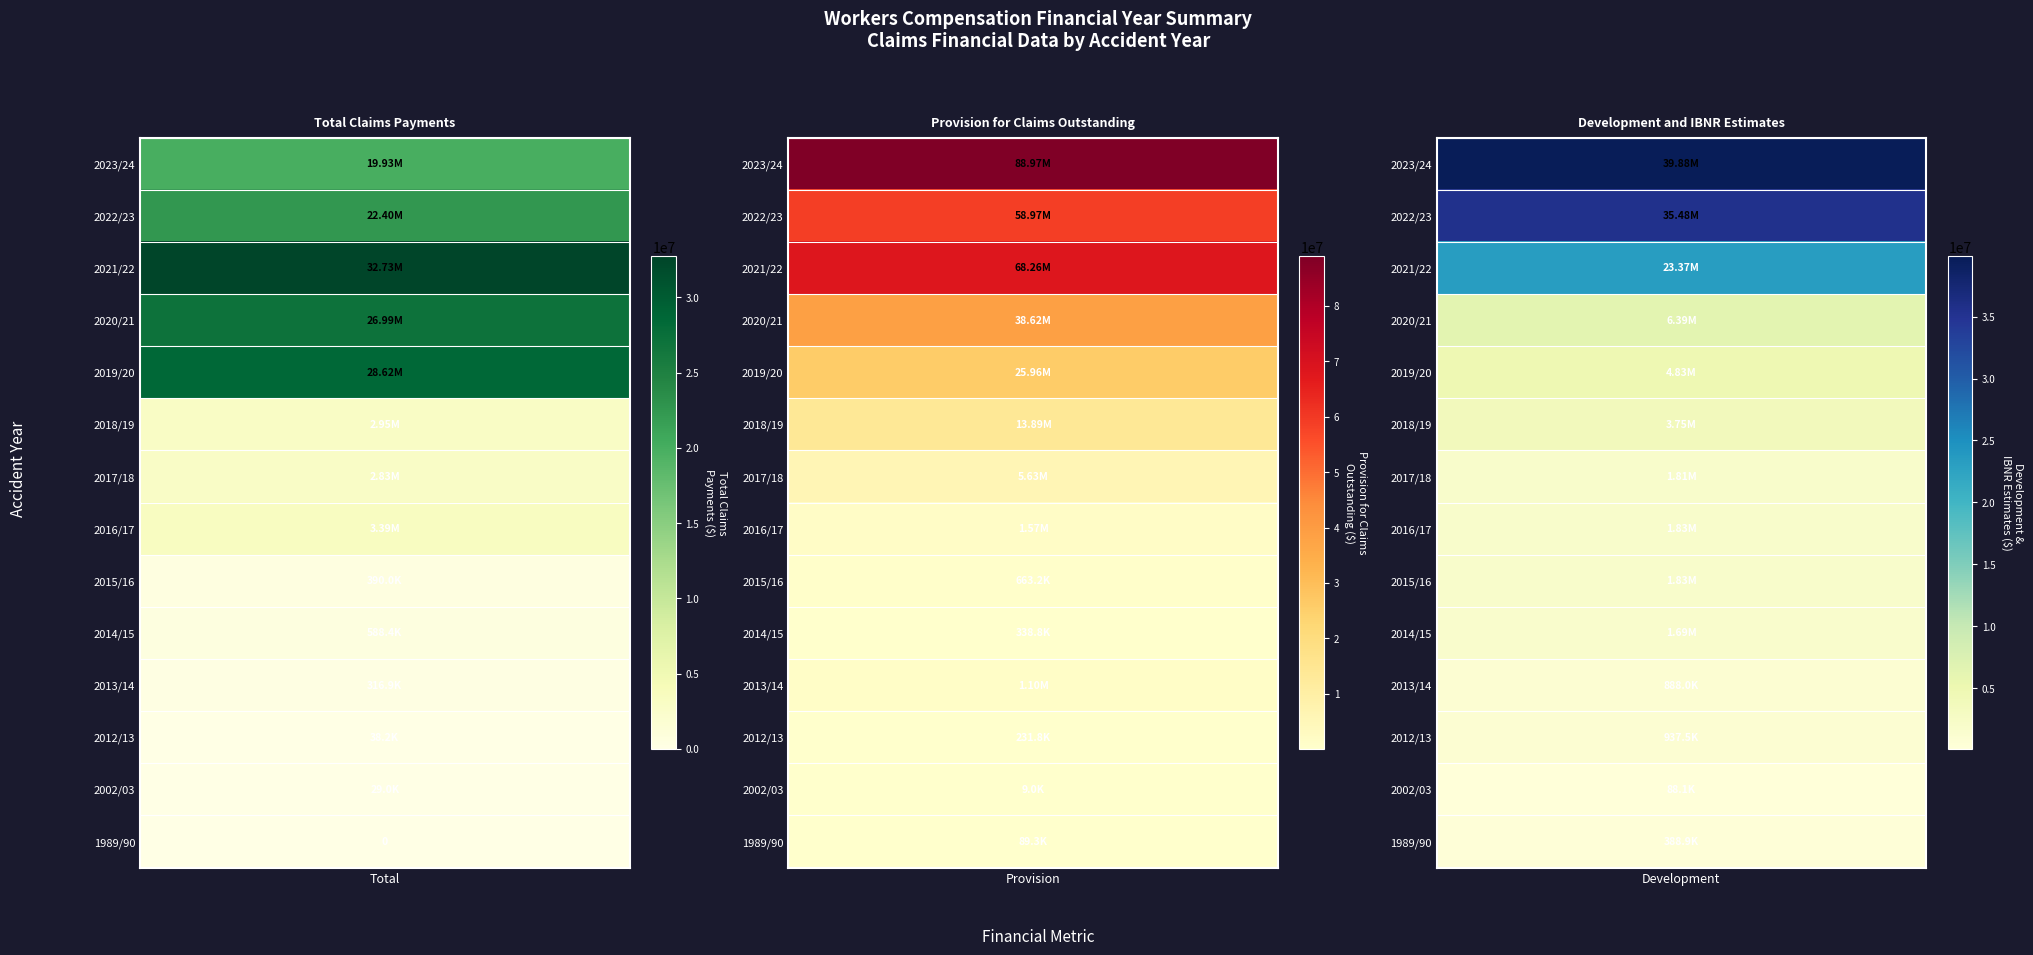

Is it true that Total Claims Payments equals 588375.3 at 9?

True